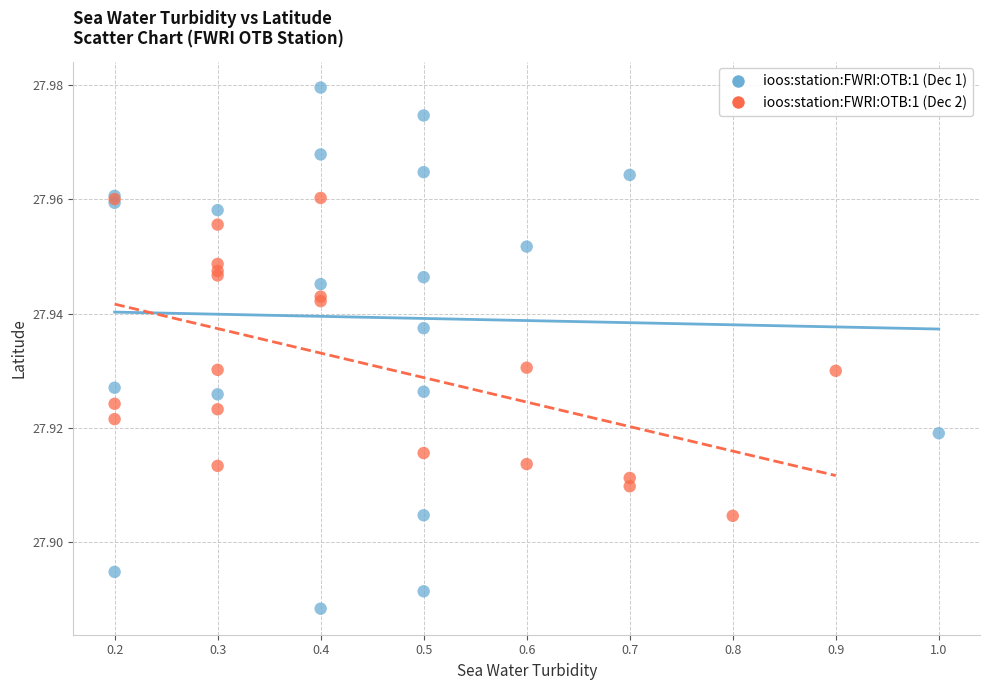

Which series reaches the minimum Y coordinate?

ioos:station:FWRI:OTB:1 (Dec 1)